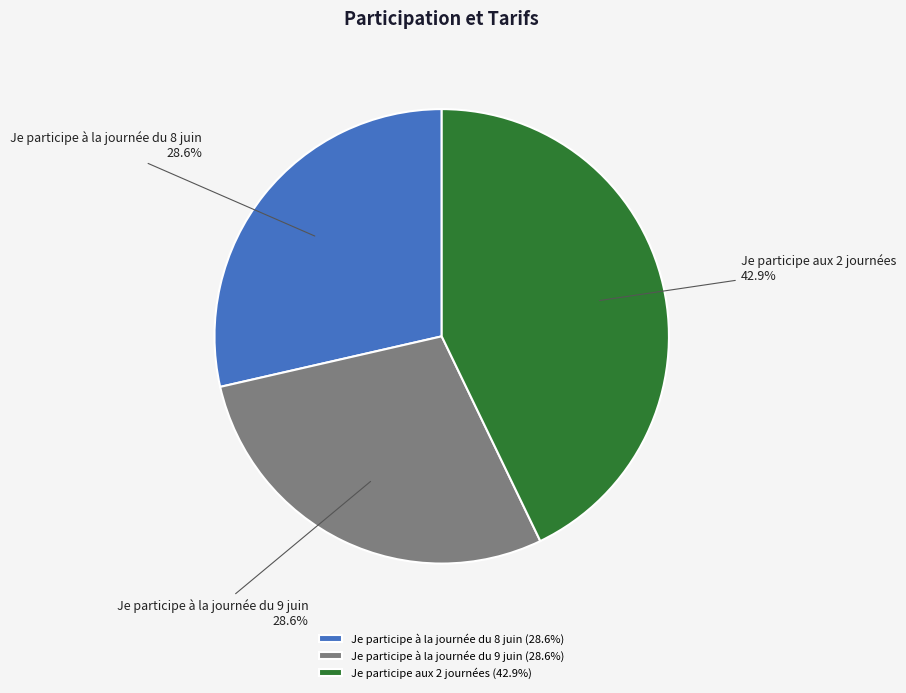

Is it true that Je participe aux 2 journées is 43% of the pie?

True